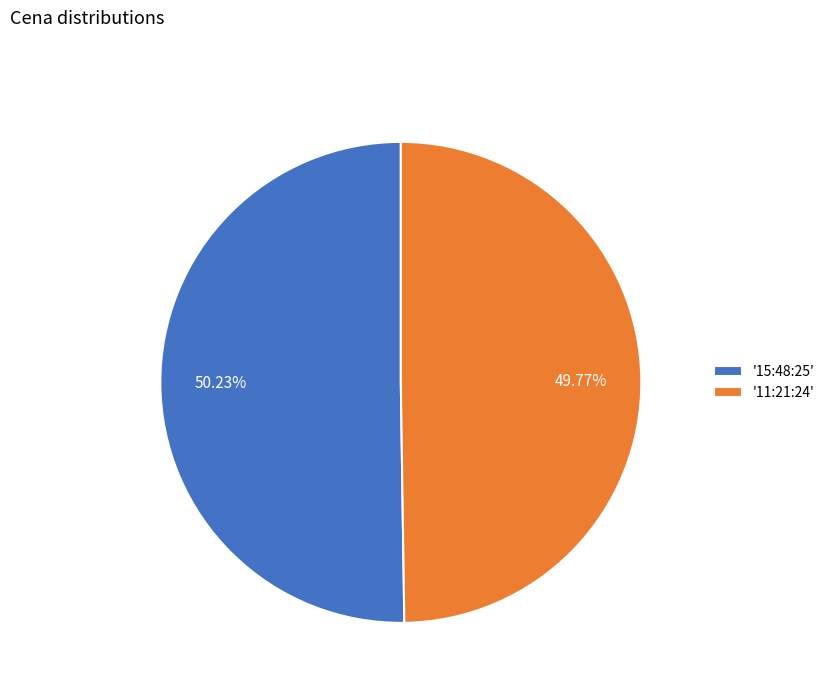

Is the sum of '15:48:25' and '11:21:24' greater than half?

Yes